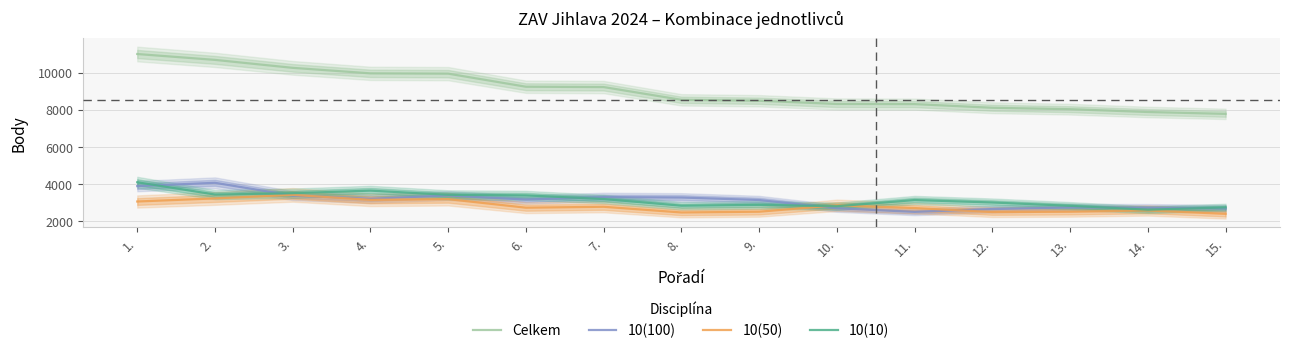

Which category has the lowest value in the 10(10) series?

14.